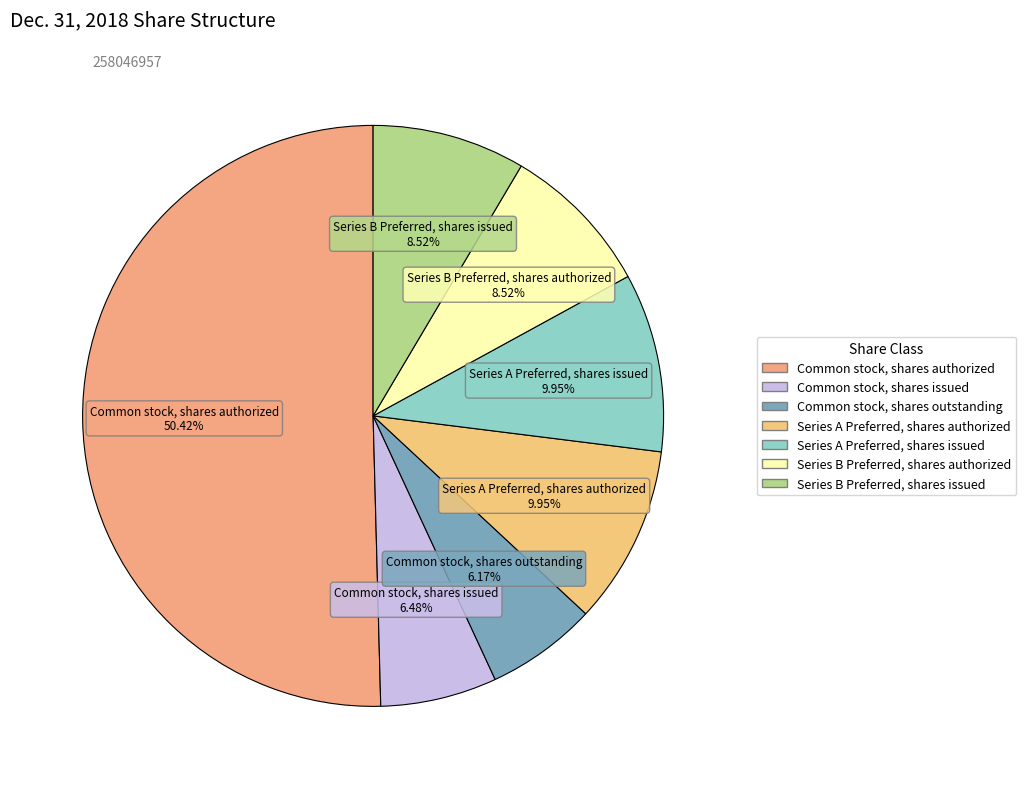

To the nearest percent, what is the average slice percentage?

14%